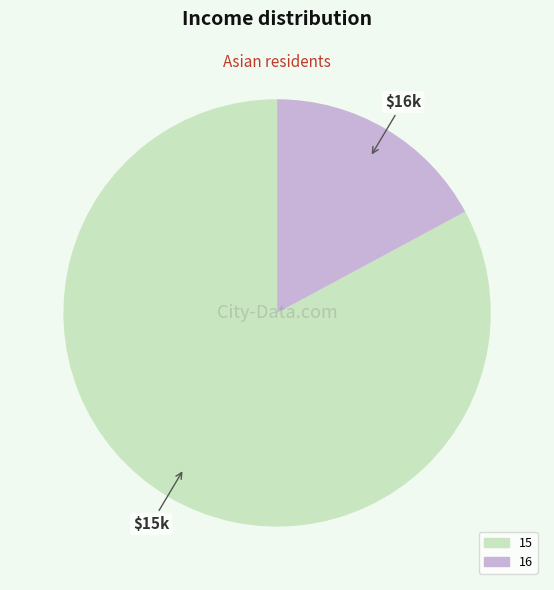

Between 15 and 16, which is larger?

15